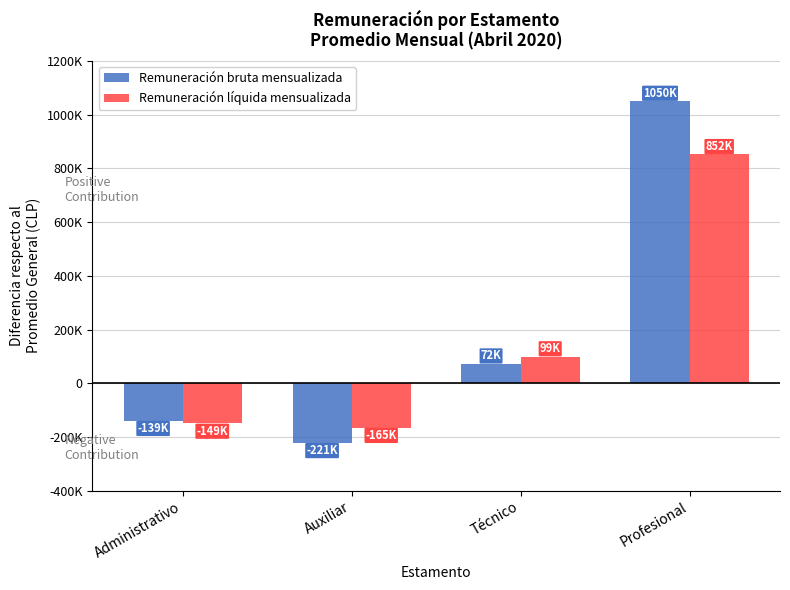

What is the sum of all Remuneración bruta mensualizada values?

762081.2